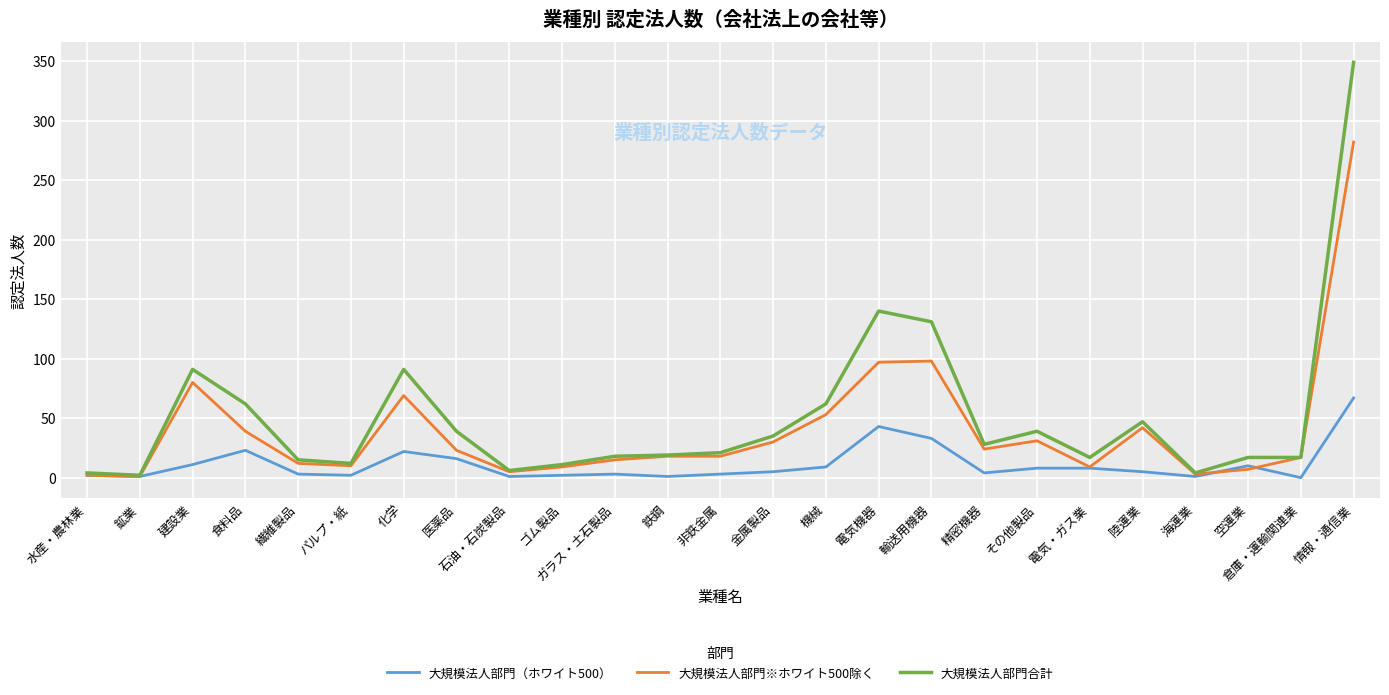

The value of 大規模法人部門合計 at 機械 is 102. True or false?

False